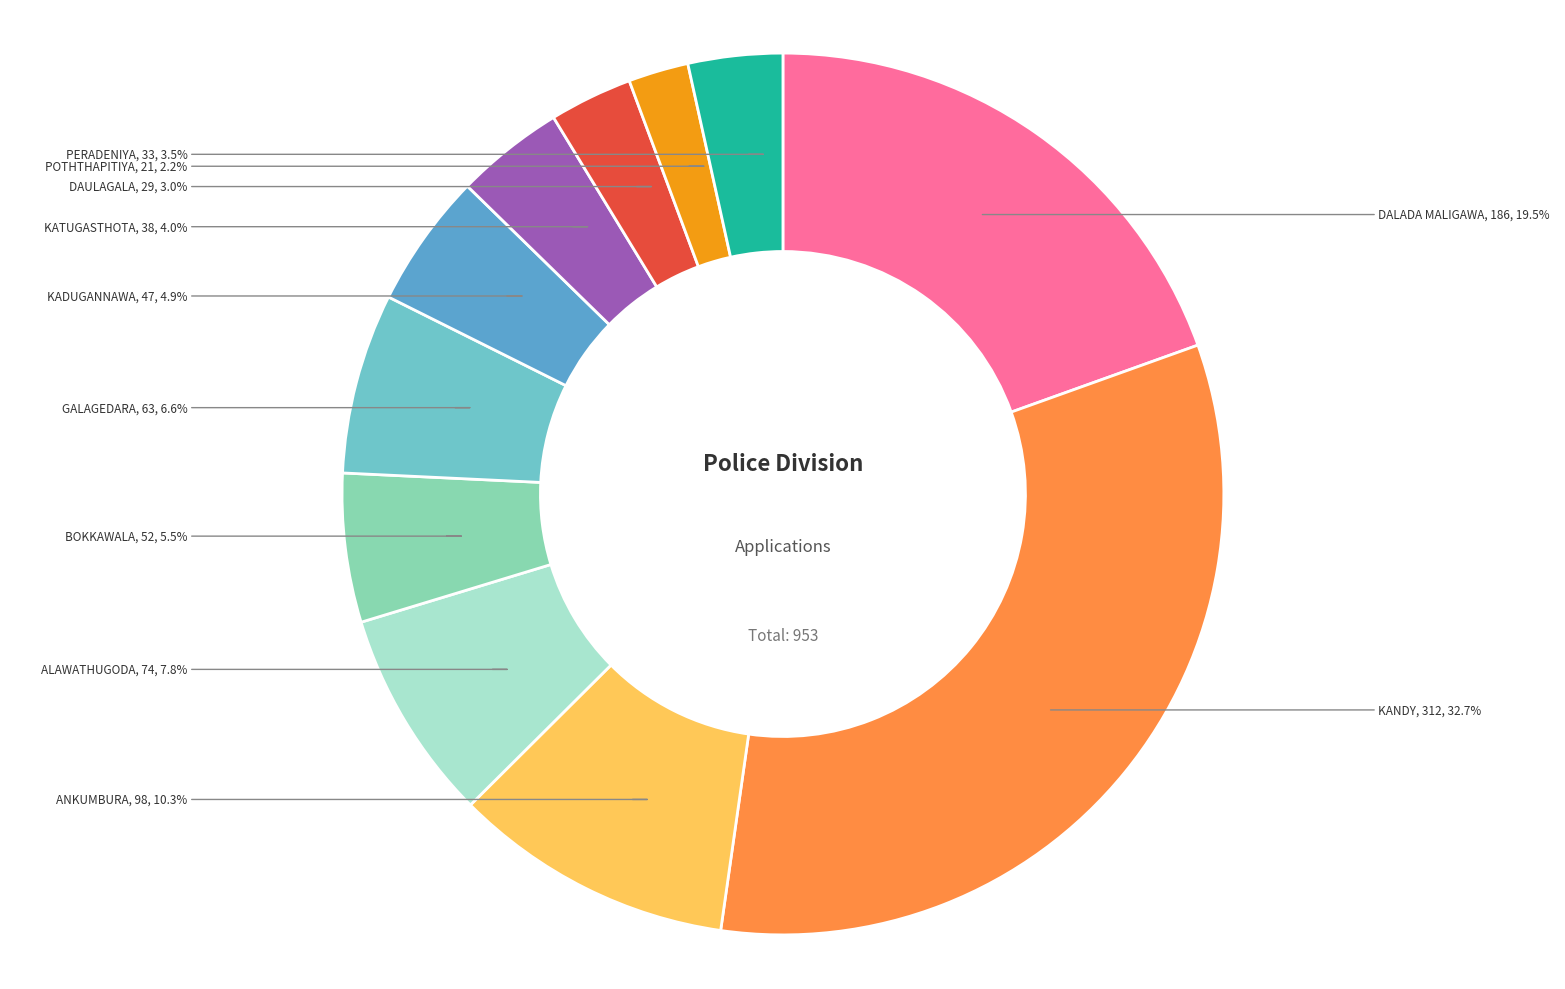

To the nearest percent, what is the difference between the KADUGANNAWA and DALADA MALIGAWA slice percentages?

15%